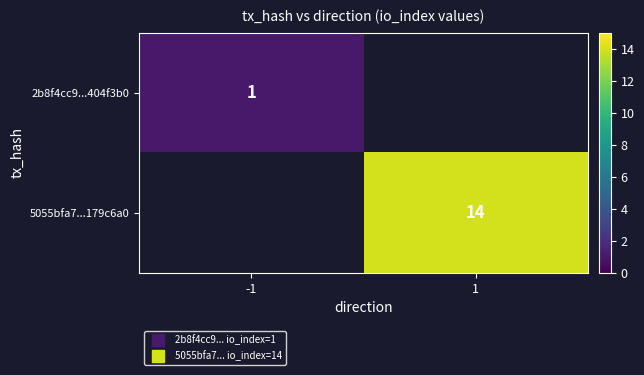

Which category has the lowest value in the 2b8f4cc9...404f3b0 series?

-1